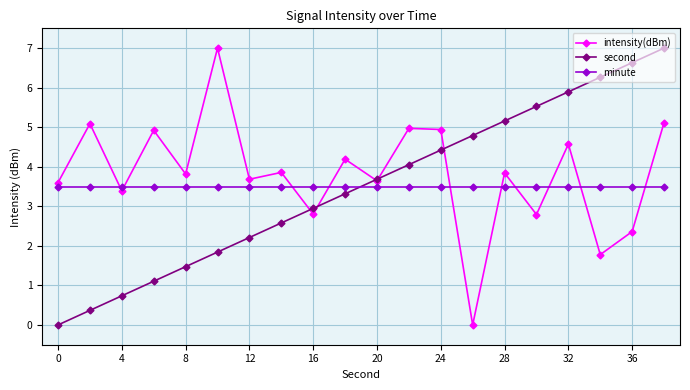

How many times do minute and intensity(dBm) cross each other?

10